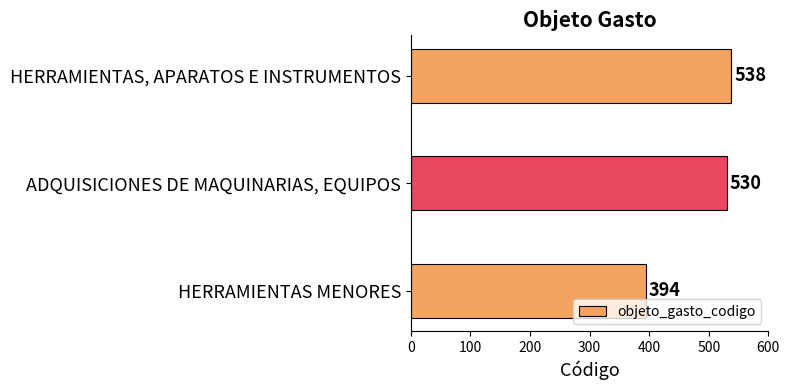

Where is the data nearest to the value 466?

ADQUISICIONES DE MAQUINARIAS, EQUIPOS